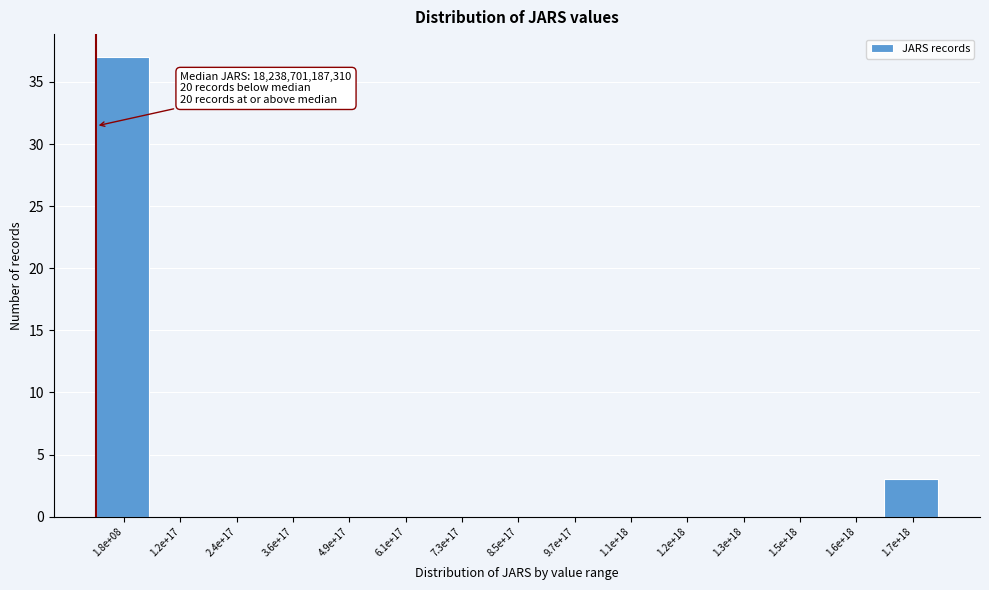

Reading left to right, what are all the values shown in this chart?

1.8e+08=37	1.2e+17=0	2.4e+17=0	3.6e+17=0	4.9e+17=0	6.1e+17=0	7.3e+17=0	8.5e+17=0	9.7e+17=0	1.1e+18=0	1.2e+18=0	1.3e+18=0	1.5e+18=0	1.6e+18=0	1.7e+18=3